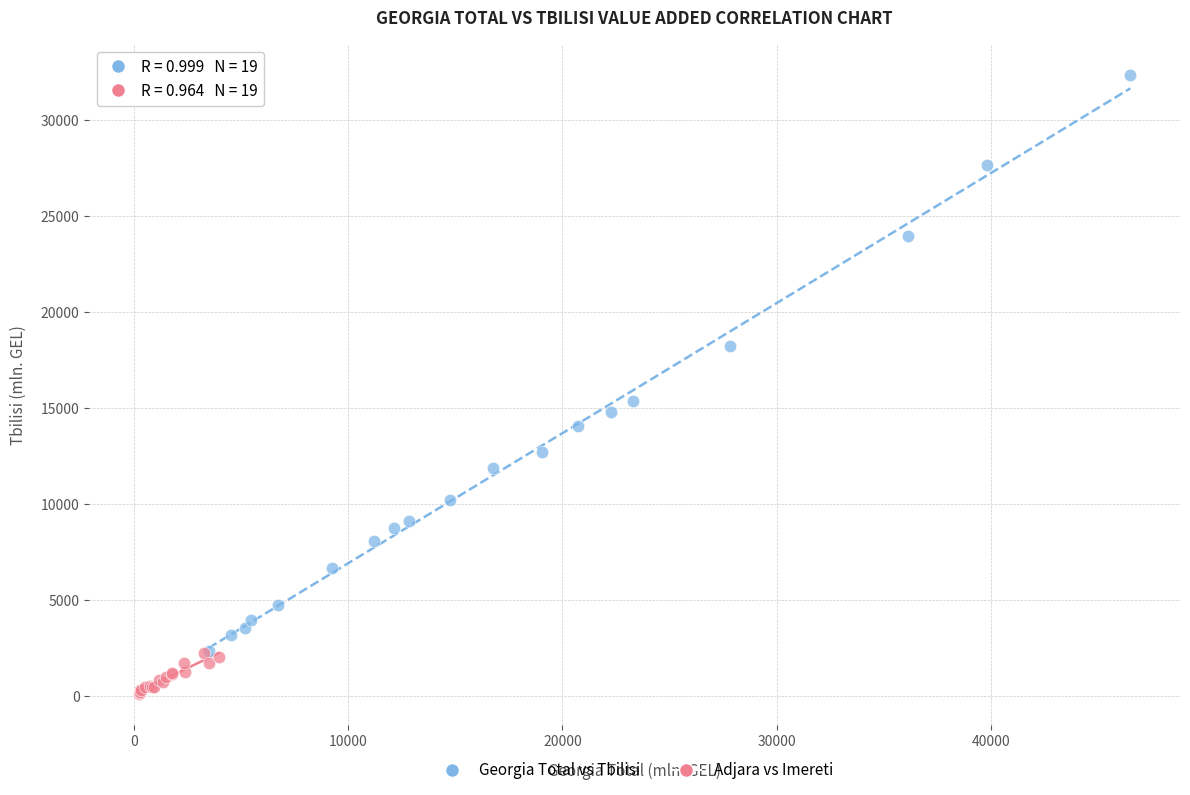

Which series reaches the minimum Y coordinate?

Adjara vs Imereti